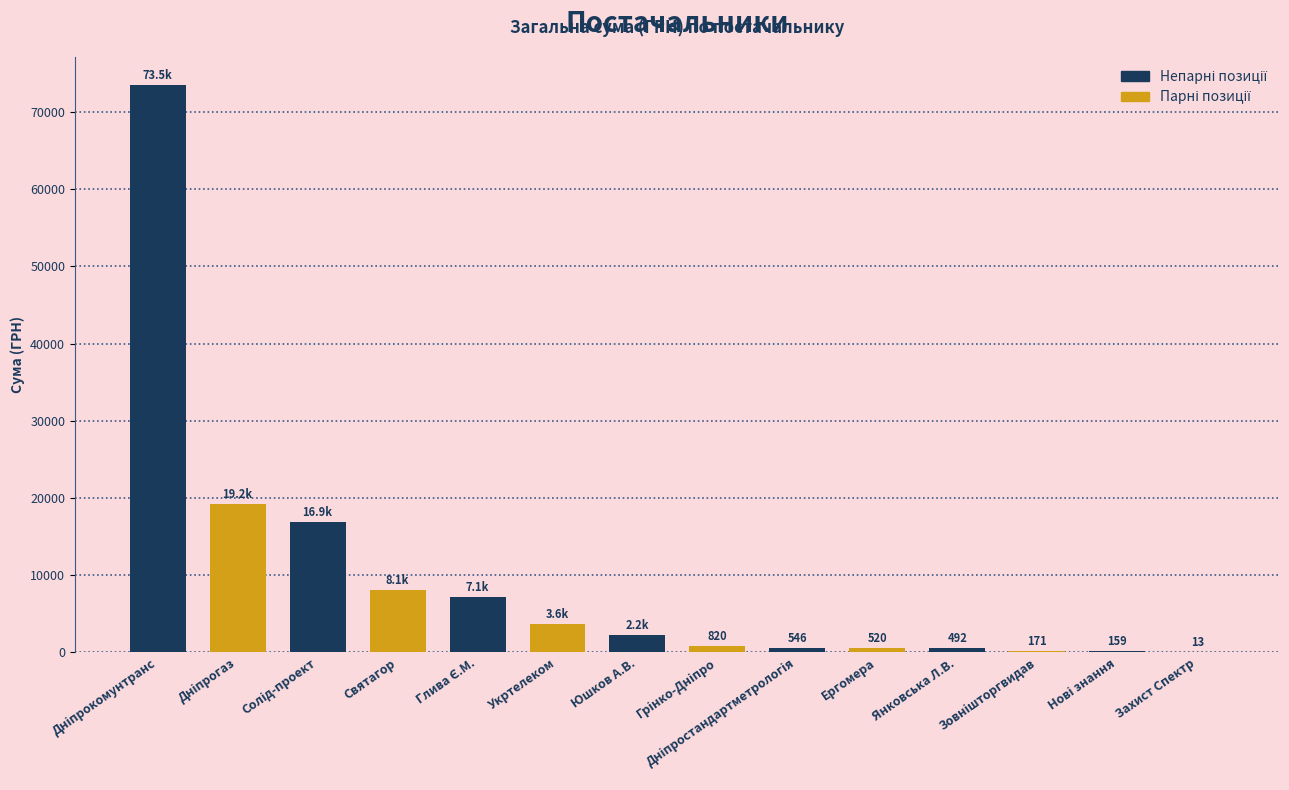

Between Святагор and Укртелеком, which is larger?

Святагор